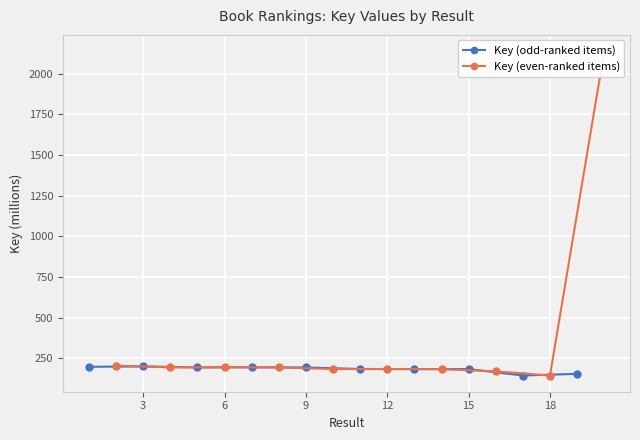

Is the value of Key (even-ranked items) at 3 greater than the value of Key (odd-ranked items) at 9?

No